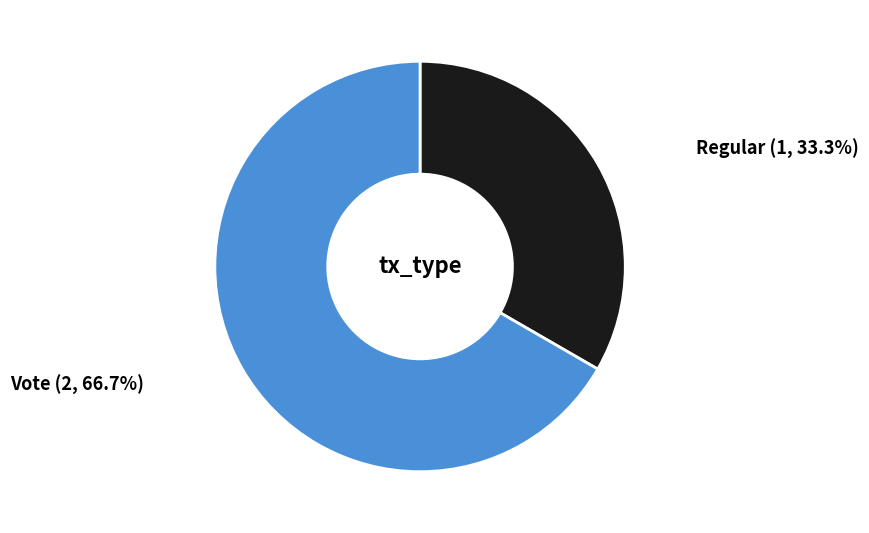

Count the number of slices in the pie.

2